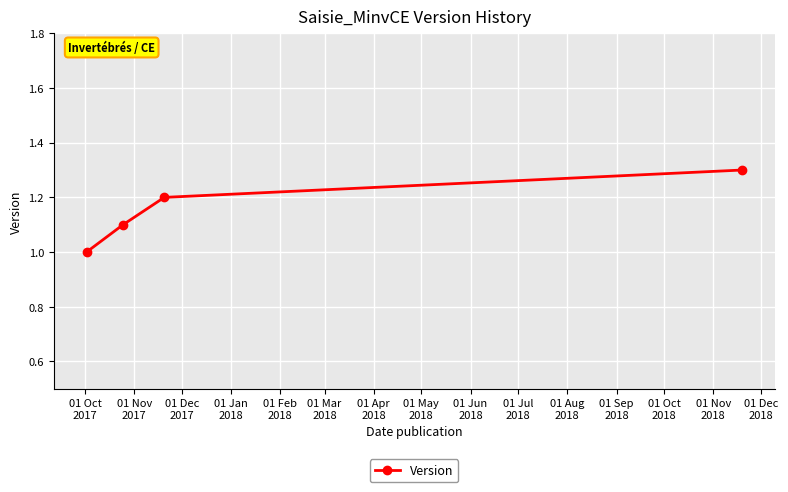

Reading right to left, list all the values displayed in this chart.

1.3	1.2	1.1	1.0